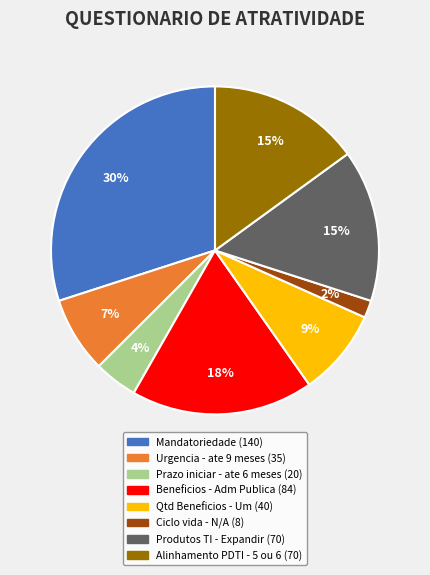

Is there any slice that represents more than half of the pie?

No